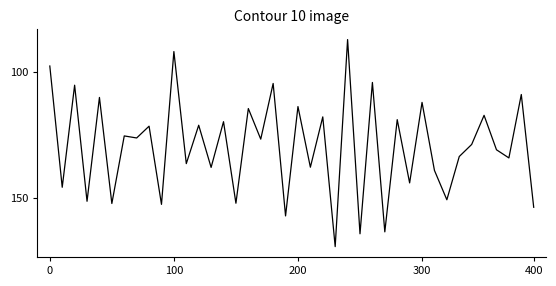

How many interior local valleys (lower than both neighbors) does the data have?

17